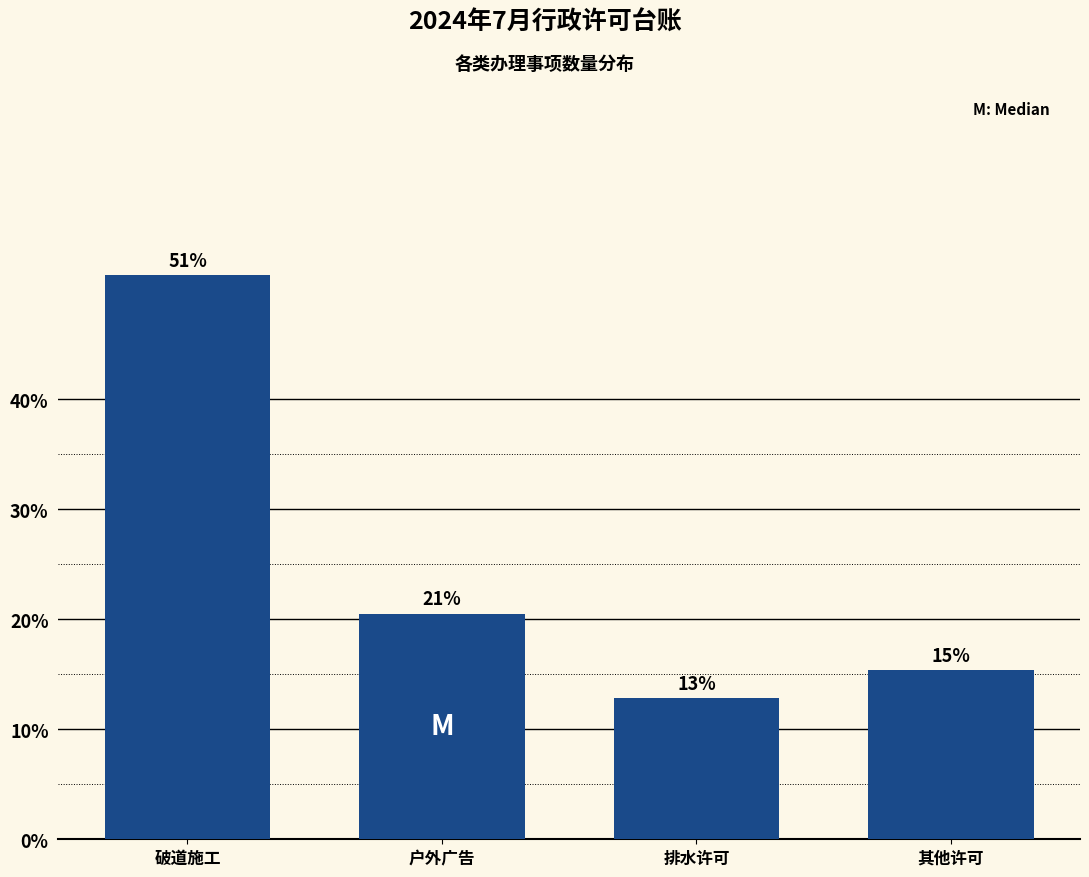

How many bars are there in total?

4